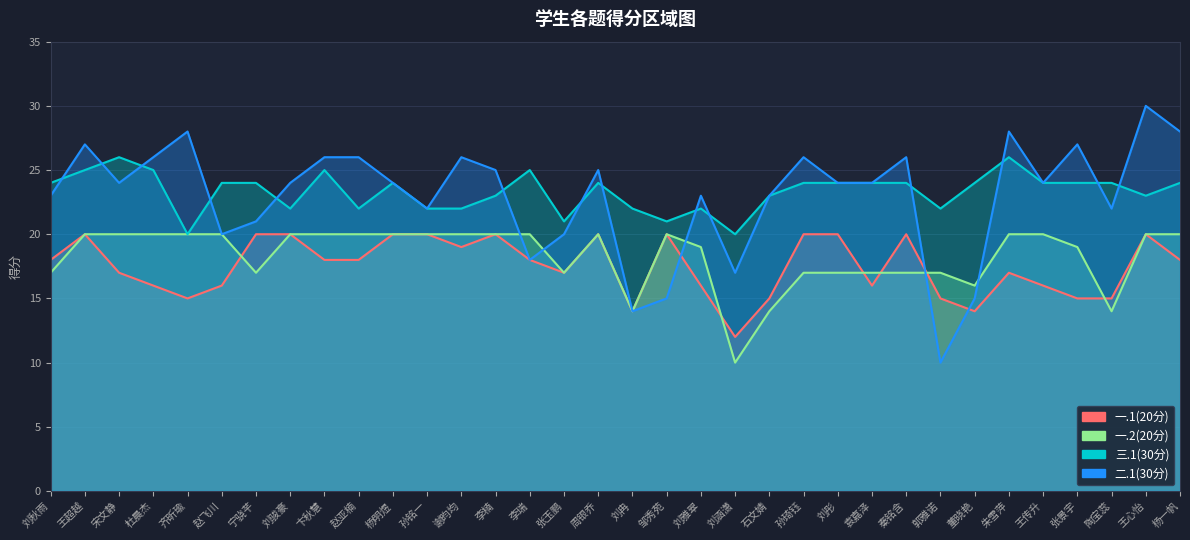

Count the number of categories in the chart.

34